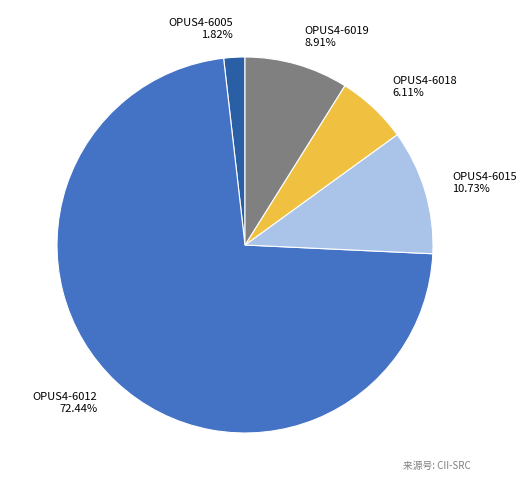

Does OPUS4-6012 account for over 50% of the chart?

Yes